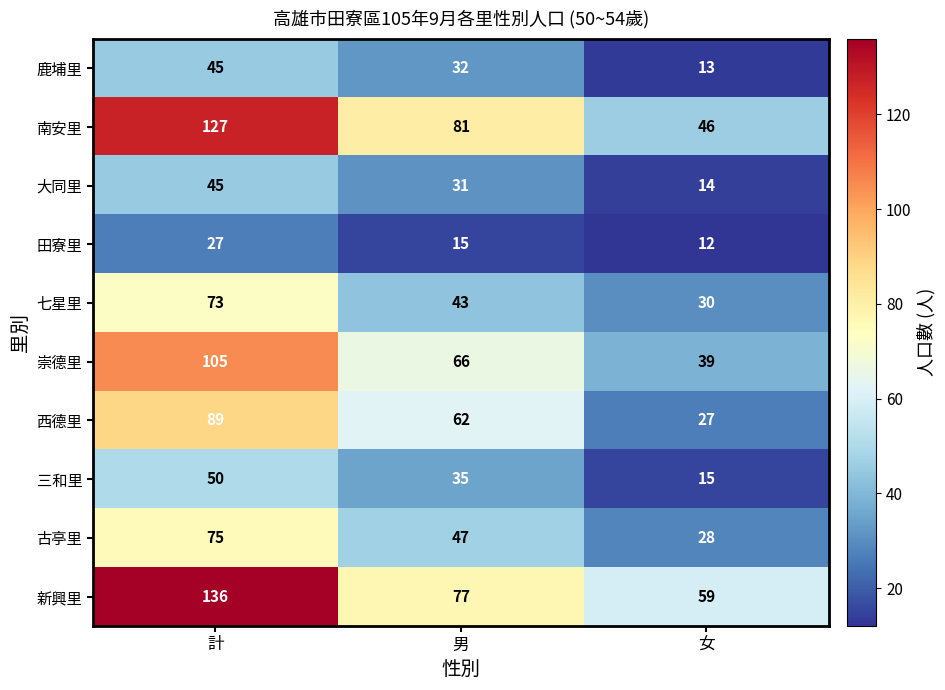

Rank the categories by 西德里 value from highest to lowest.

計, 男, 女